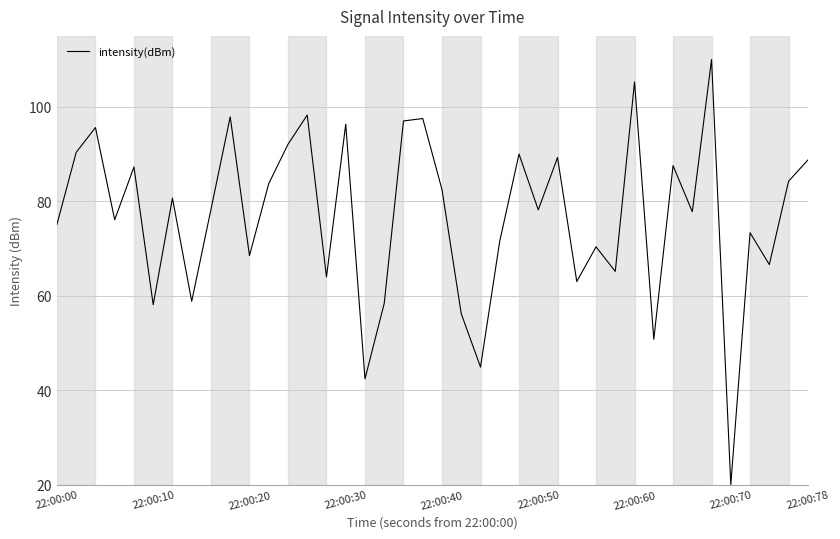

What is the maximum value shown in the chart?

110.0